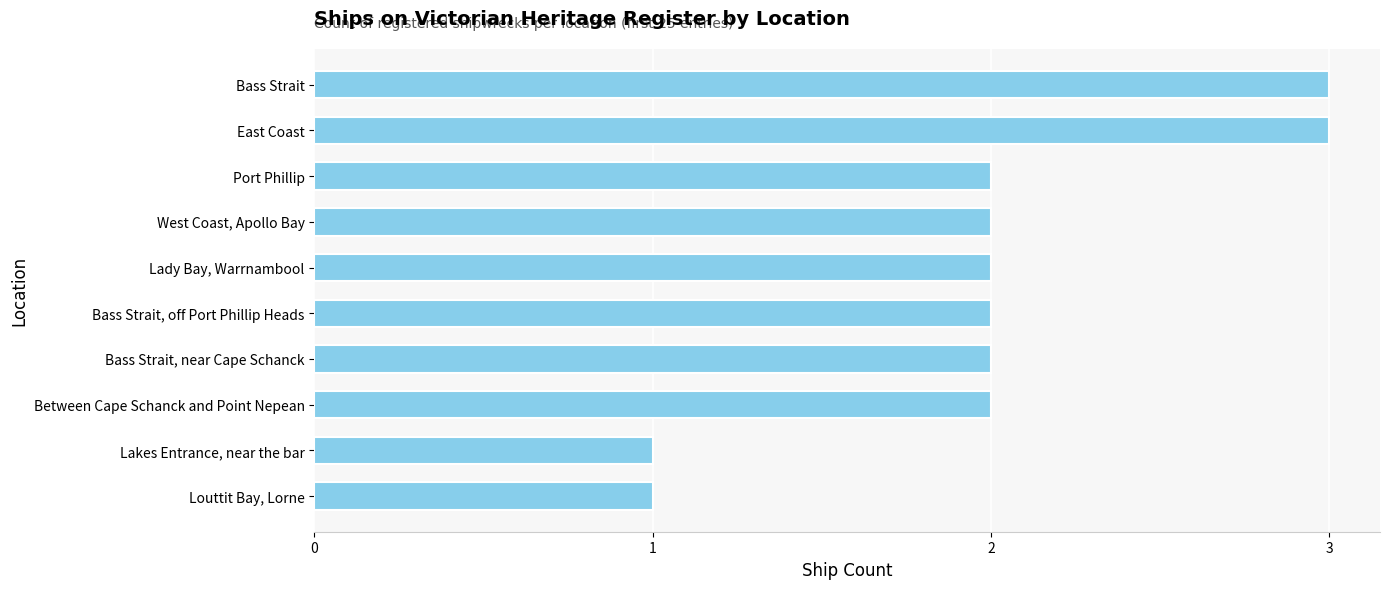

What is the maximum value shown in the chart?

3